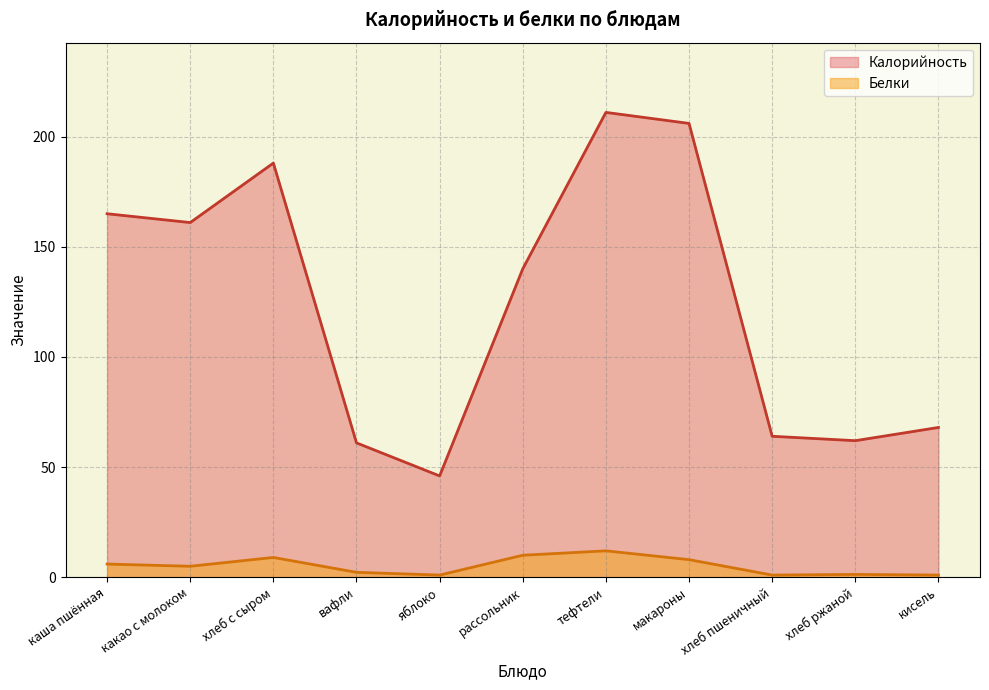

True or false: Калорийность and Белки intersect in this chart.

False